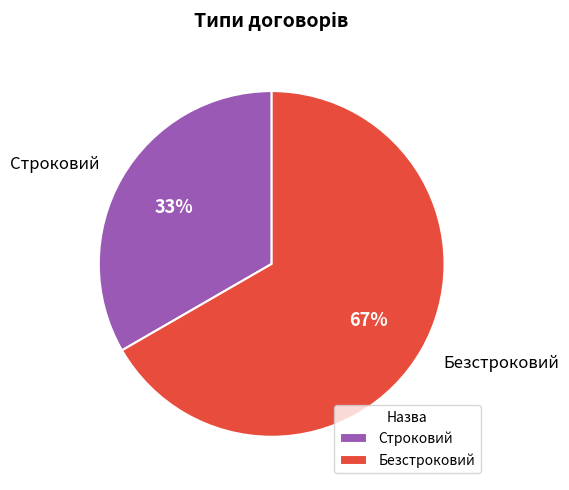

Rank the categories by value from highest to lowest.

Безстроковий, Строковий